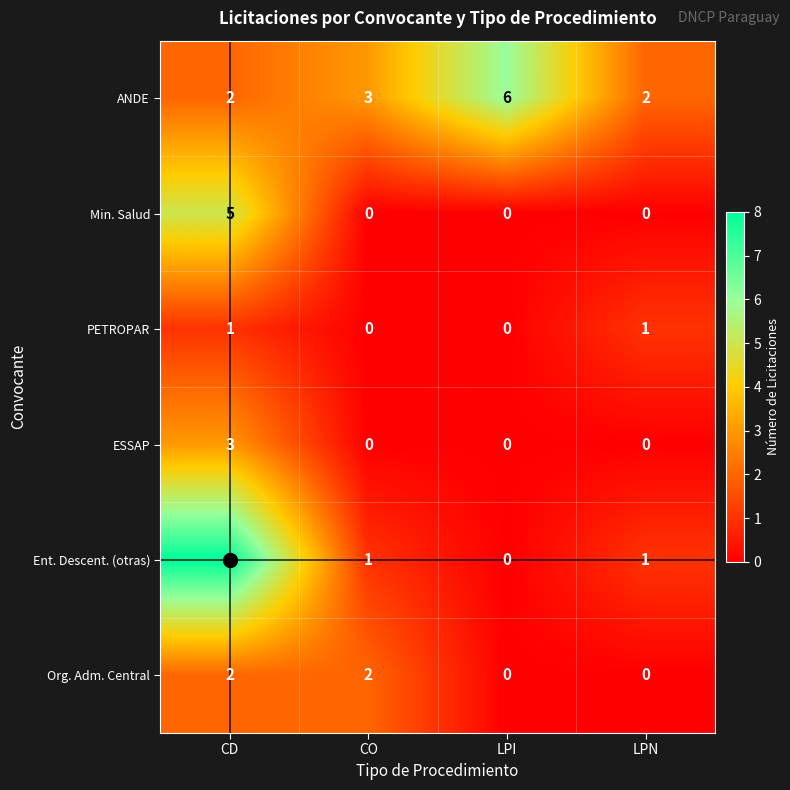

How many distinct data groups are displayed?

6